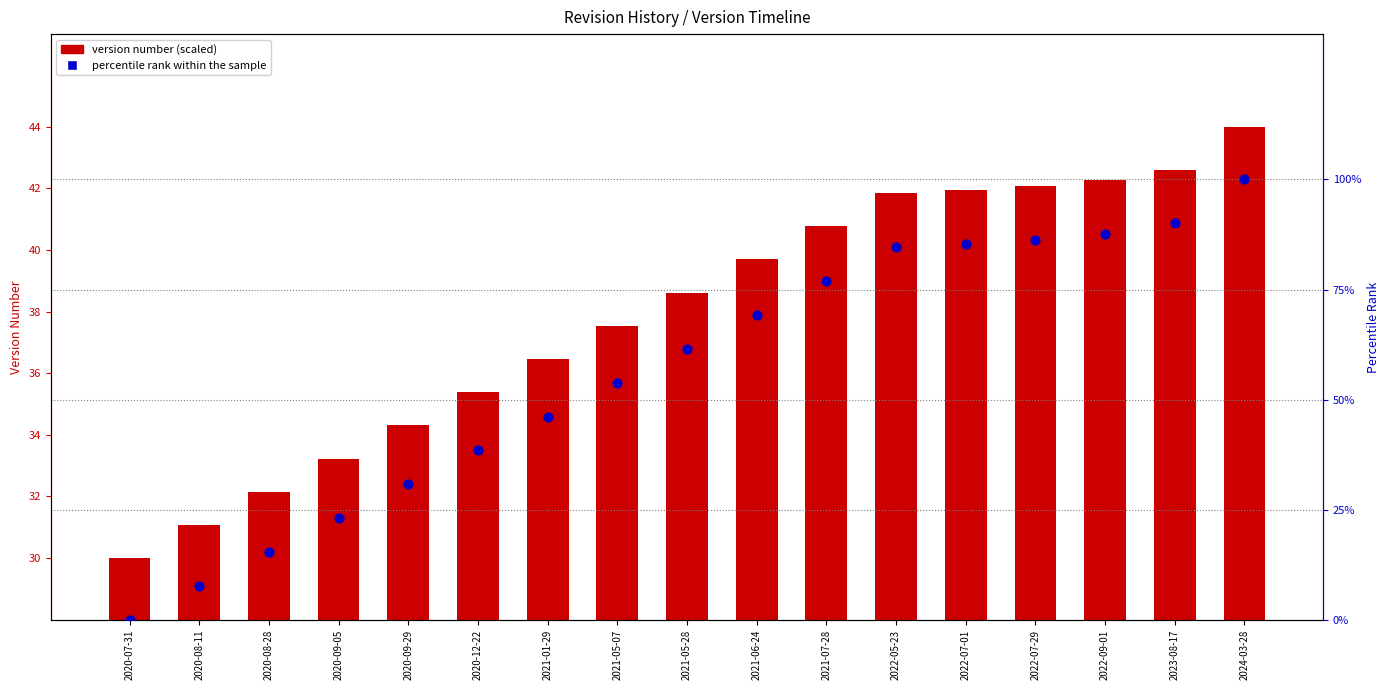

What is the total value across all series at 2022-07-01?

127.3